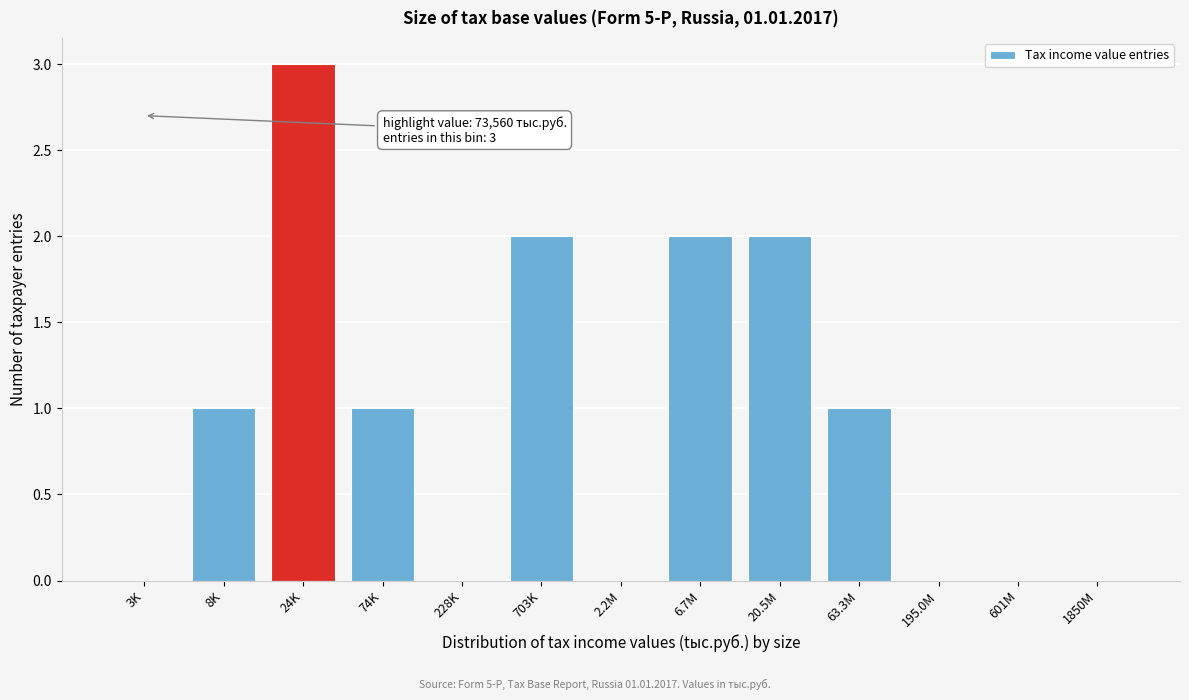

Reading left to right, extract all data points from this chart.

3K=0	8K=1	24K=3	74K=1	228K=0	703K=2	2.2M=0	6.7M=2	20.5M=2	63.3M=1	195.0M=0	601M=0	1850M=0